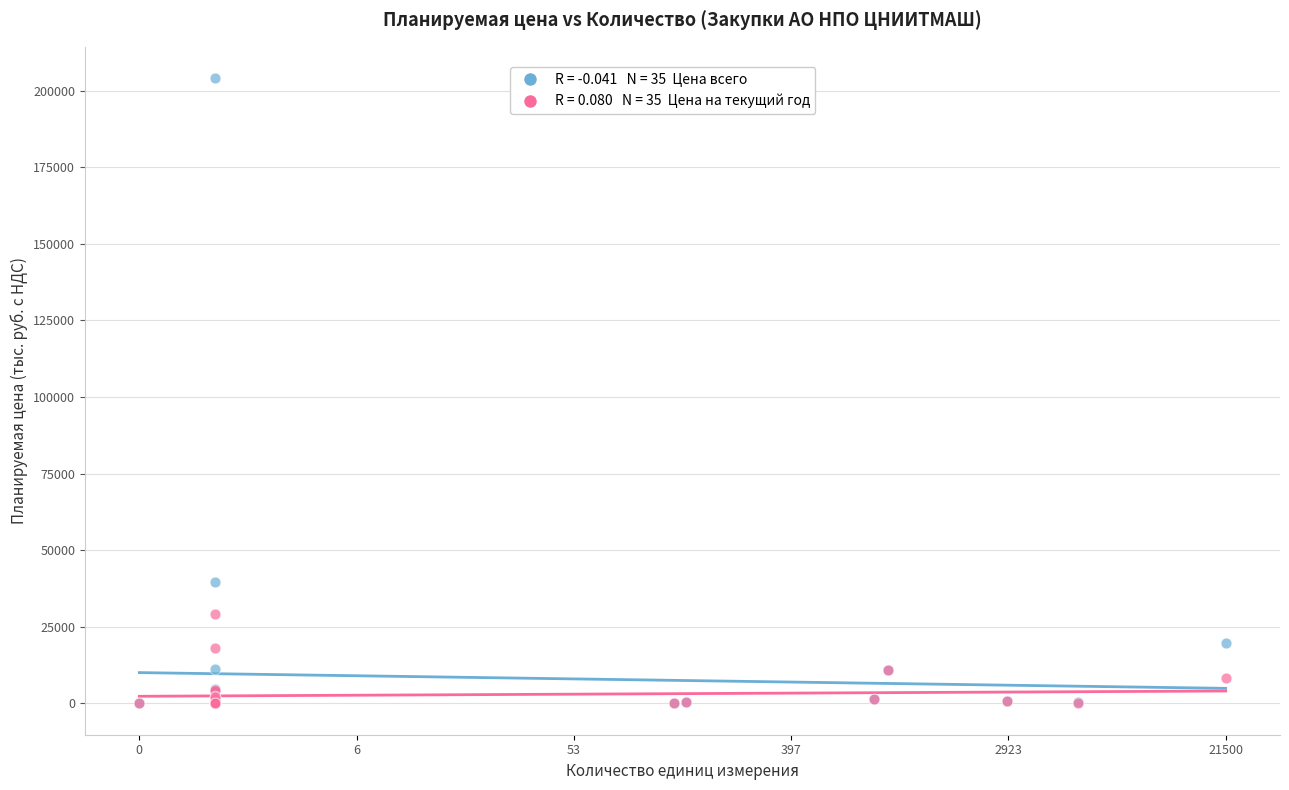

Across all series, what Y value is closest to 102060?

39729.9